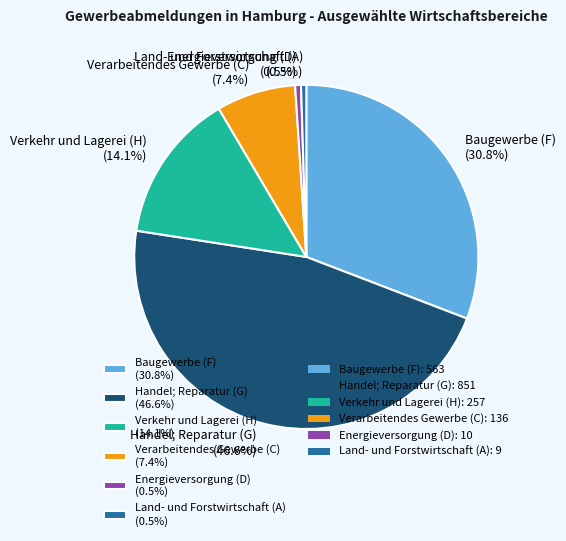

Does Verarbeitendes Gewerbe (C) (7.4%) account for over 50% of the chart?

No